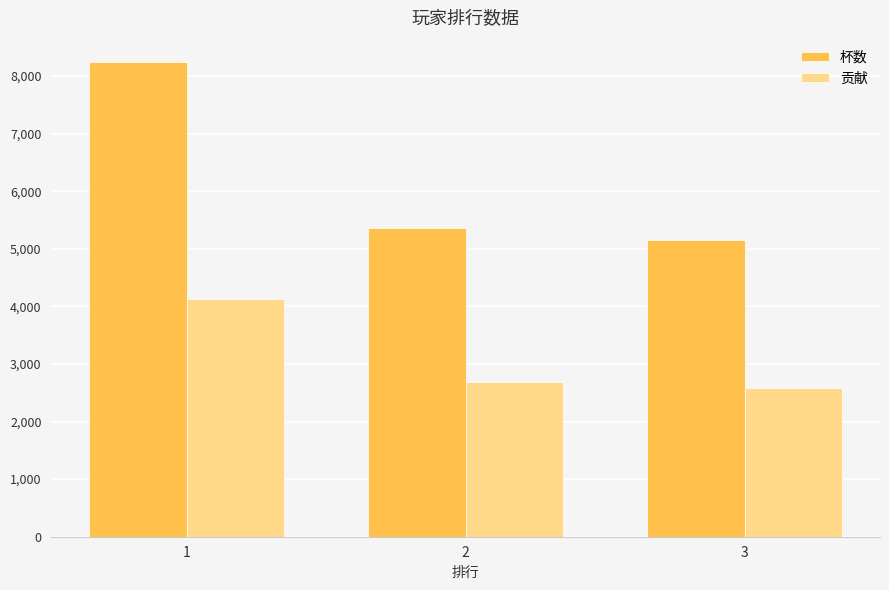

True or false: 贡献 has a value of 835 at 2.

False